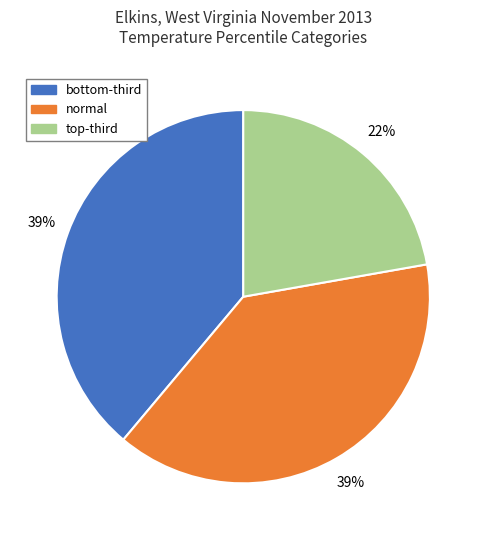

Which category has the smallest portion of the pie?

top-third